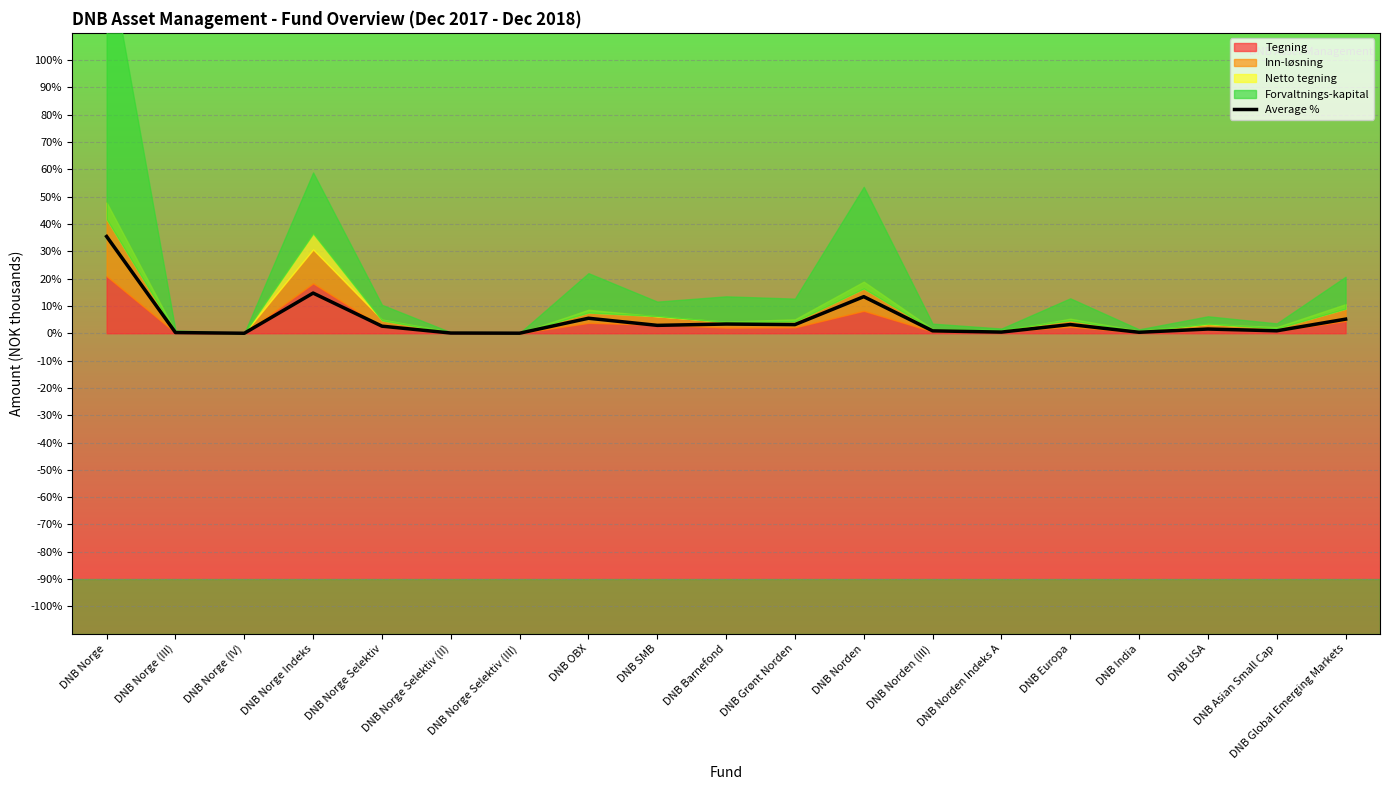

Between DNB Norge Selektiv (II) and DNB Norden, which is larger?

DNB Norden